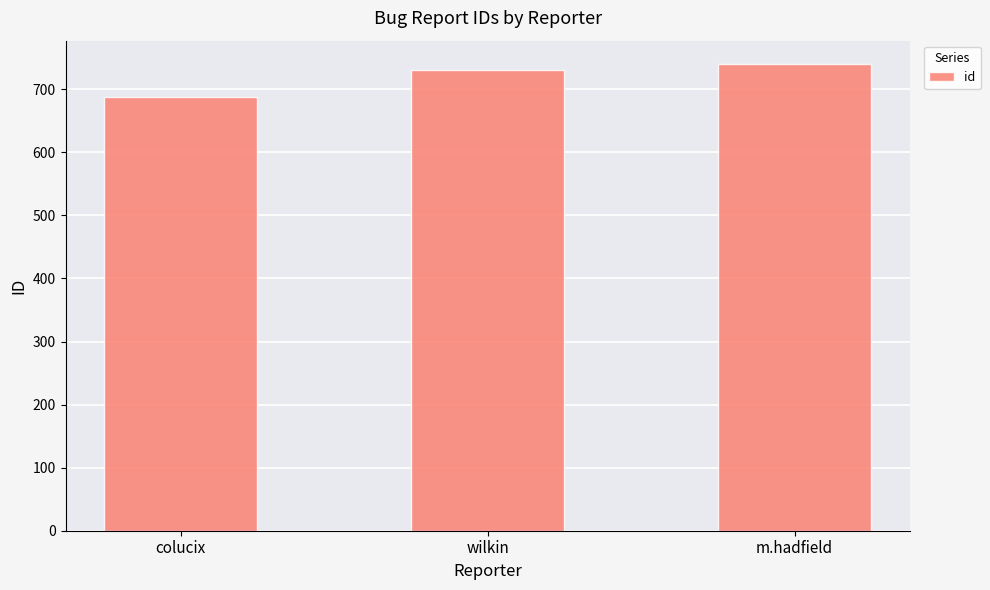

What is the smallest value displayed?

688